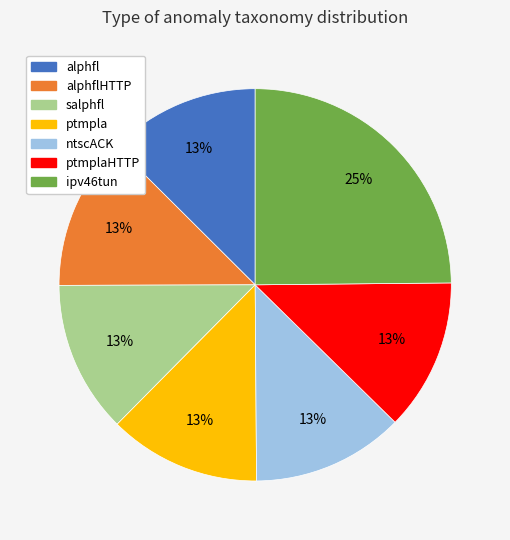

How many slices are in this pie chart?

7